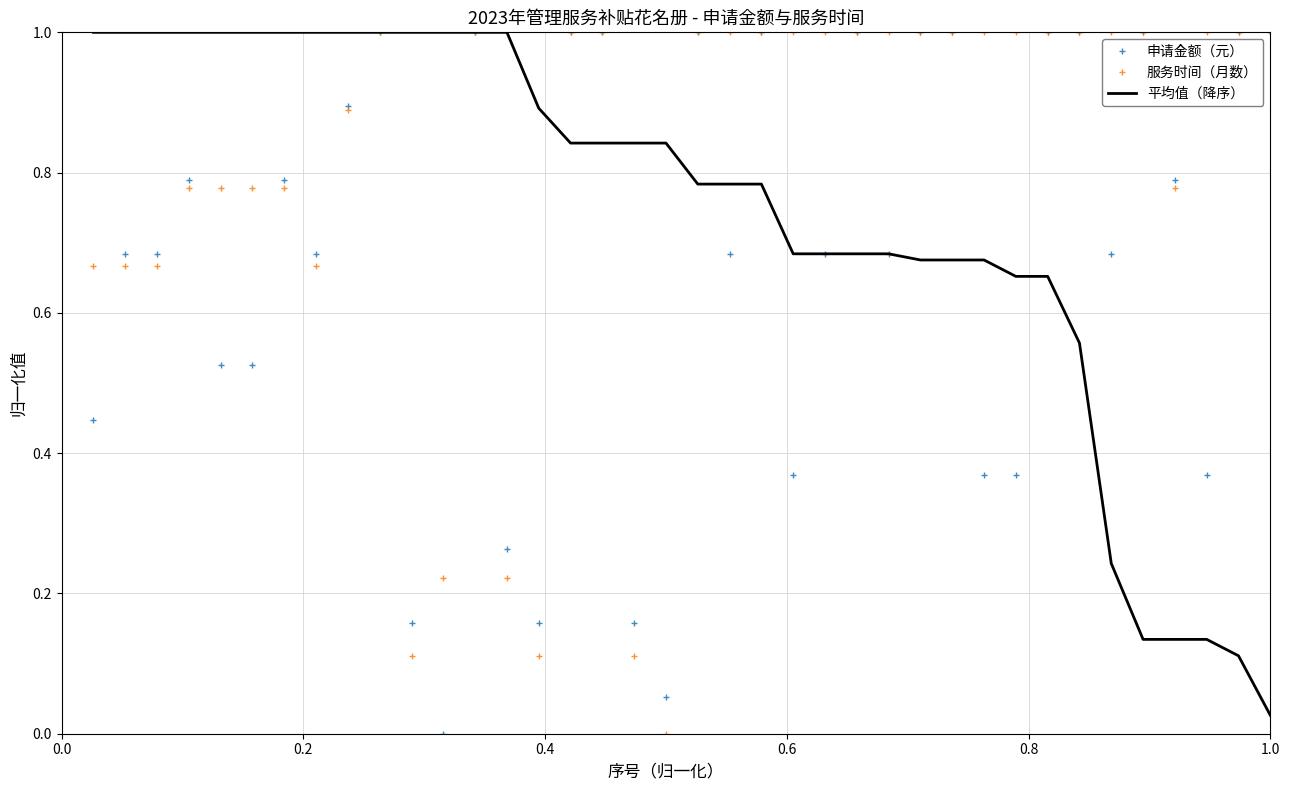

What is the greatest value displayed?

1.0